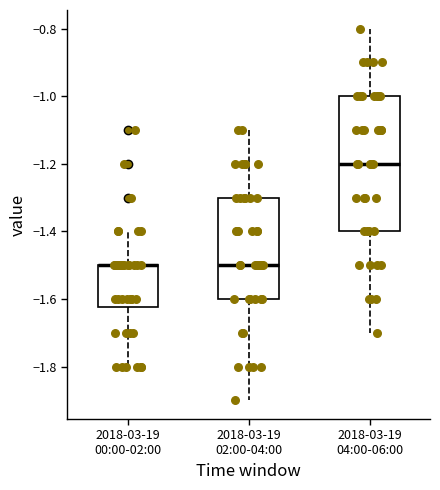

Where does the upper whisker of the box for 2018-03-19 02:00-04:00 end on the y-axis? The values are not printed on the chart, so give them approximately, as read against the axis.

-1.10